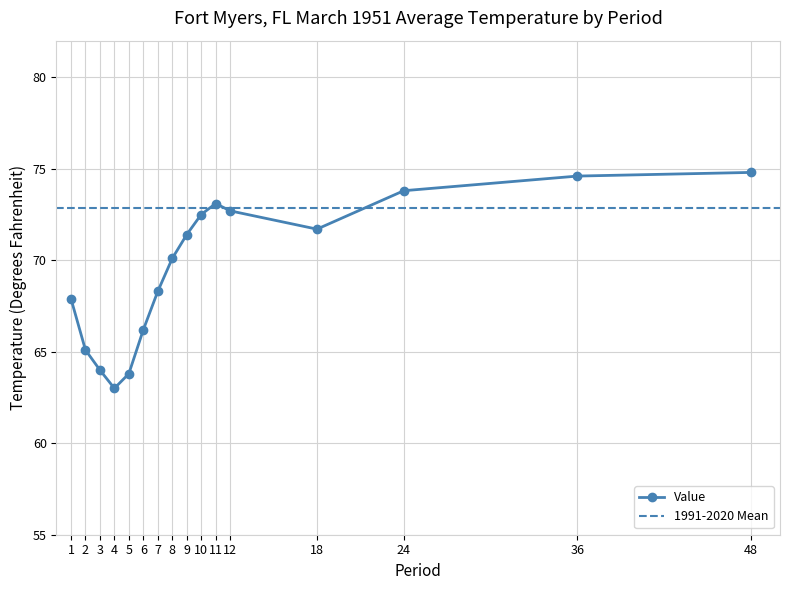

What is the minimum value shown in the chart?

63.0